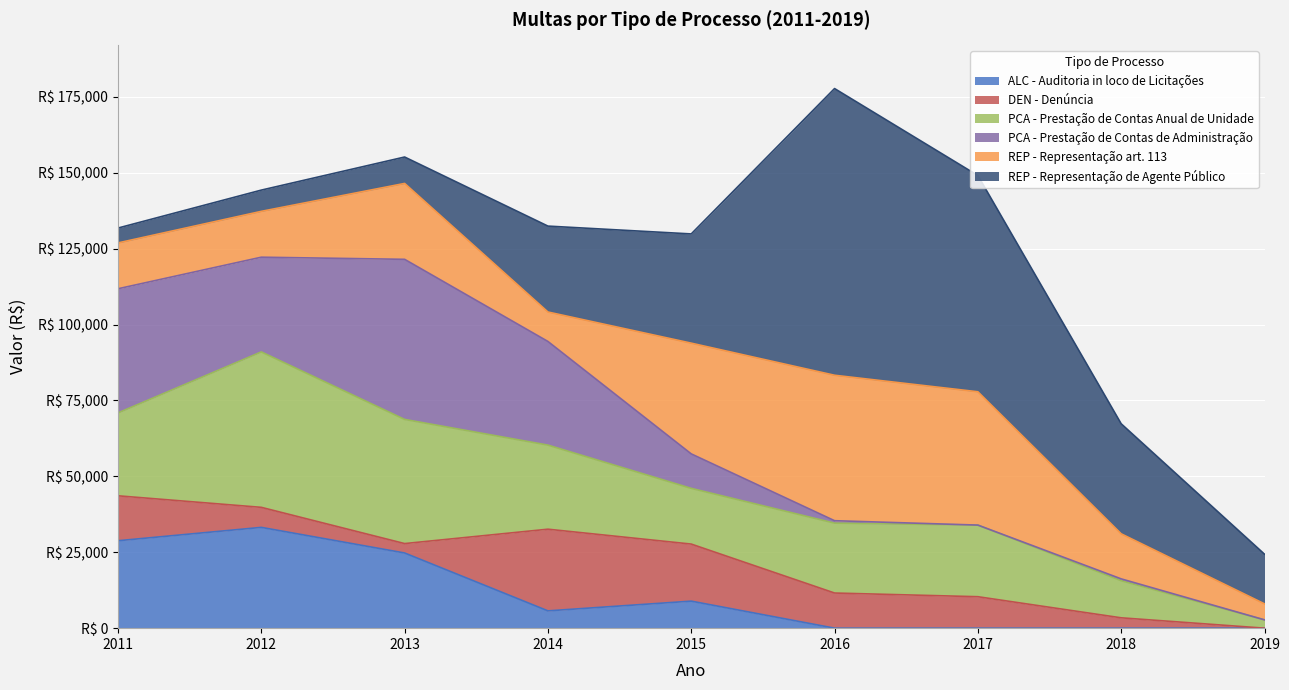

Between 2012 and 2016, which series saw the biggest shift?

REP_AgentePublico